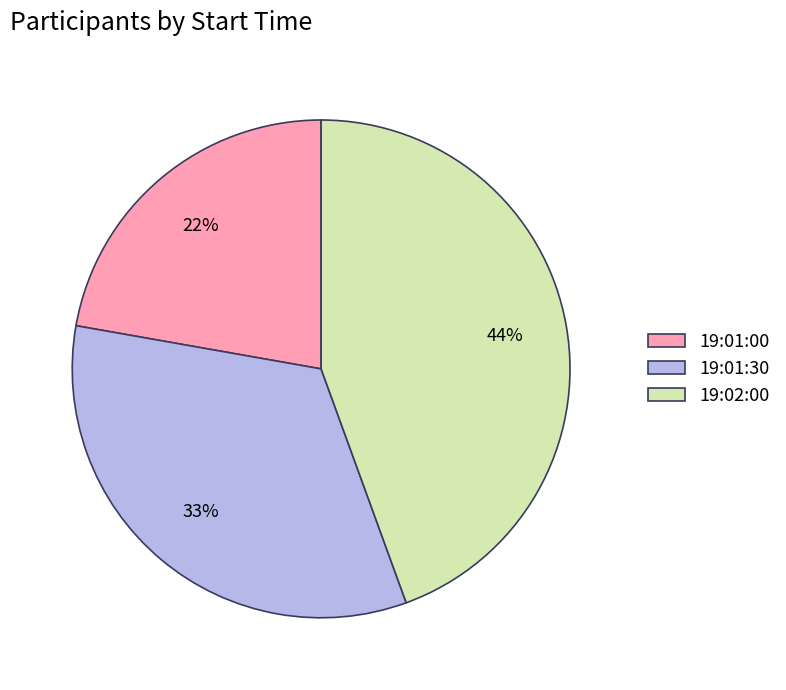

How many segments does this pie chart have?

3